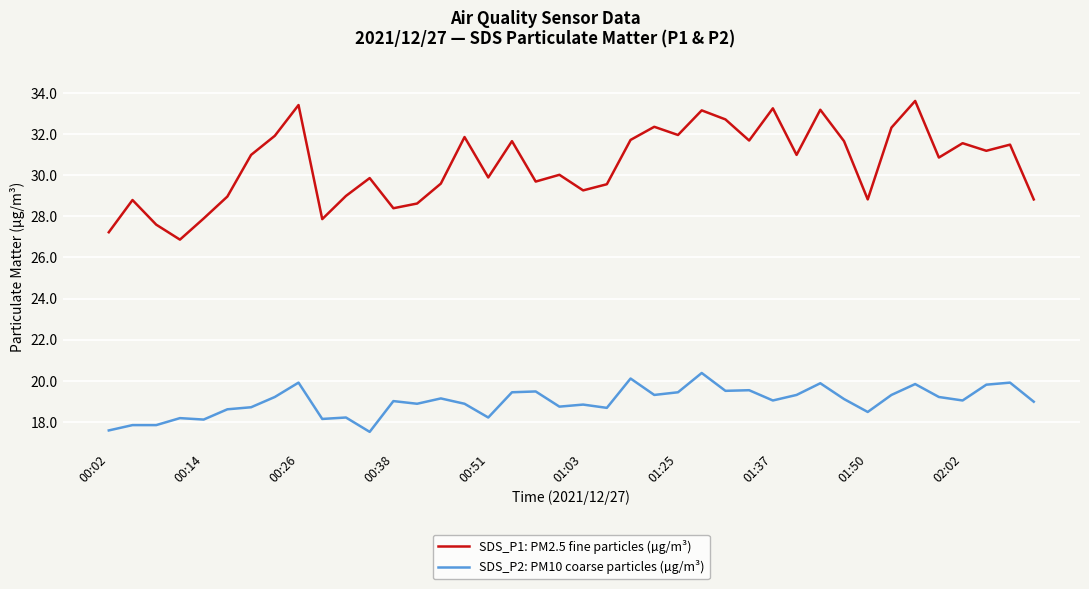

Which series has the largest total across all categories?

SDS_P1: PM2.5 fine particles (µg/m³)